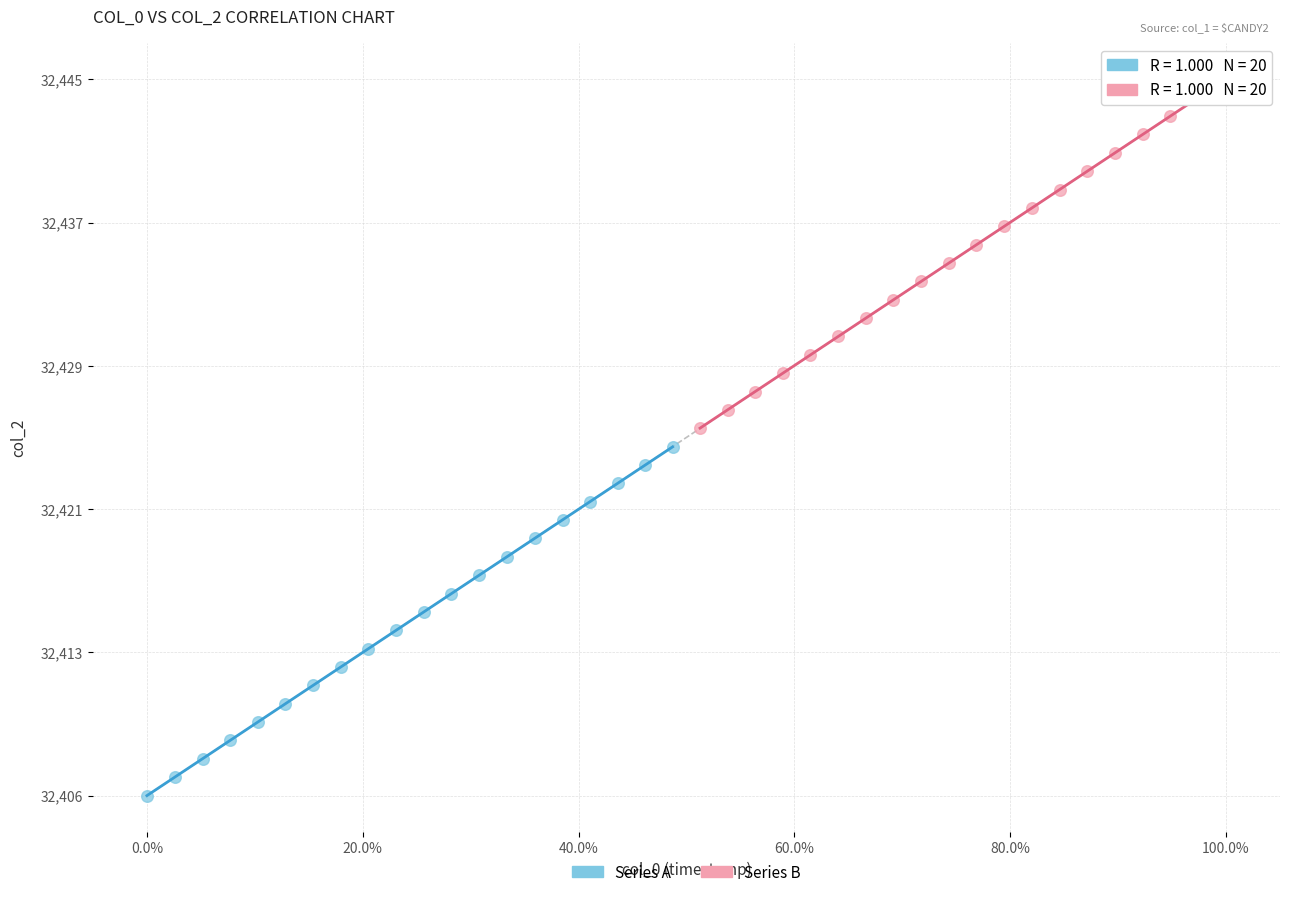

What are all the series names shown in the legend?

Series A, Series B